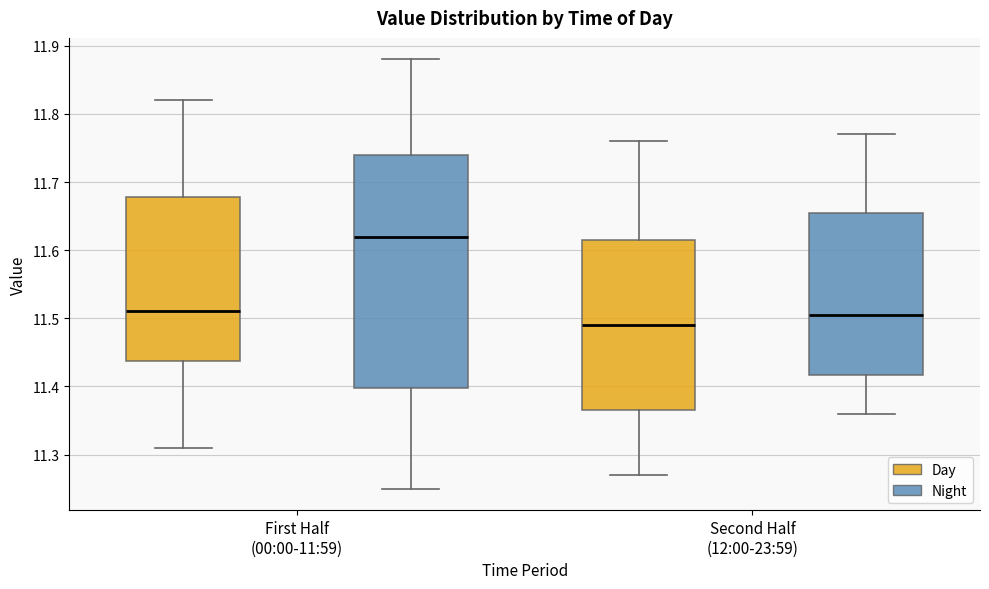

Which box has the highest median line?

First Half (00:00-11:59) (Night)